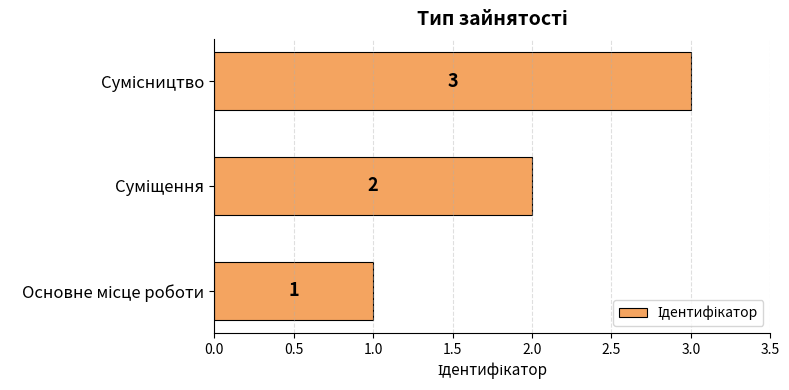

What is the greatest value displayed?

3